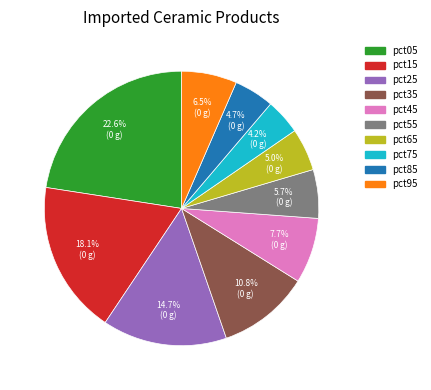

True or false: pct45 accounts for 1% of the total.

False